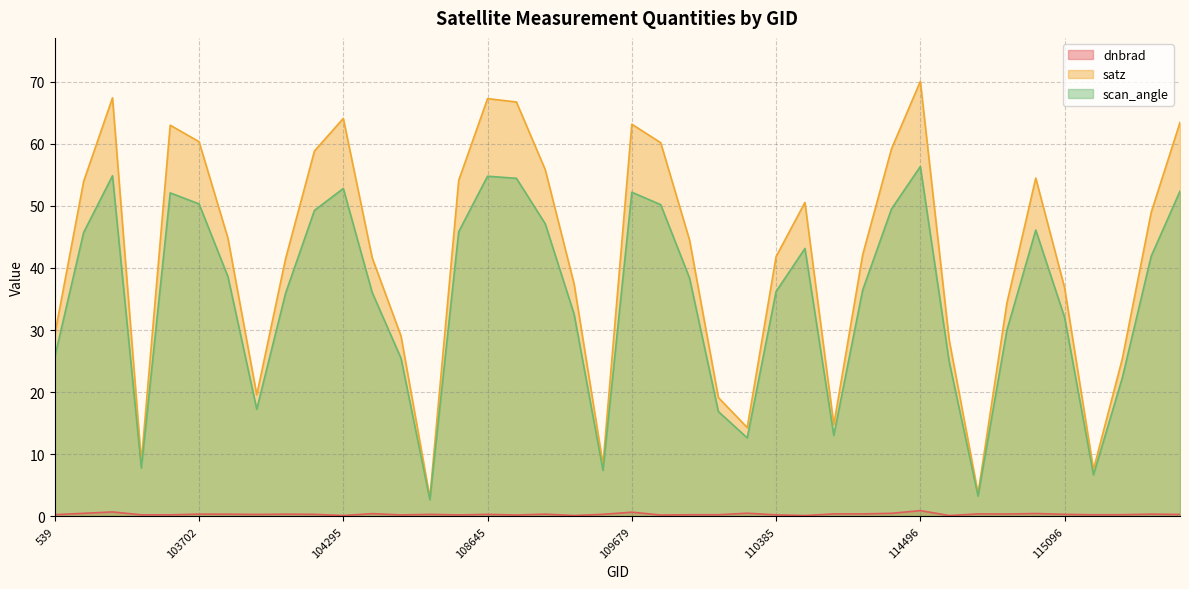

At which category is the sum across all series the highest?

114496